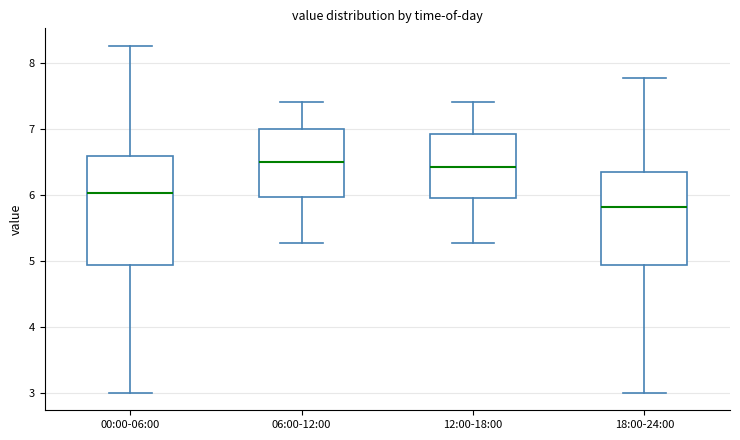

Reading left to right, transcribe this box plot: for each box, give where its median line is, the range the box spans, and where its two whiskers end, as read against the y-axis. The values are not printed on the chart, so give them approximately, as read against the axis.

00:00-06:00: median 6.0, box 4.9 to 6.6, whiskers 3.0 to 8.3
06:00-12:00: median 6.5, box 6.0 to 7.0, whiskers 5.3 to 7.4
12:00-18:00: median 6.4, box 6.0 to 6.9, whiskers 5.3 to 7.4
18:00-24:00: median 5.8, box 4.9 to 6.3, whiskers 3.0 to 7.8